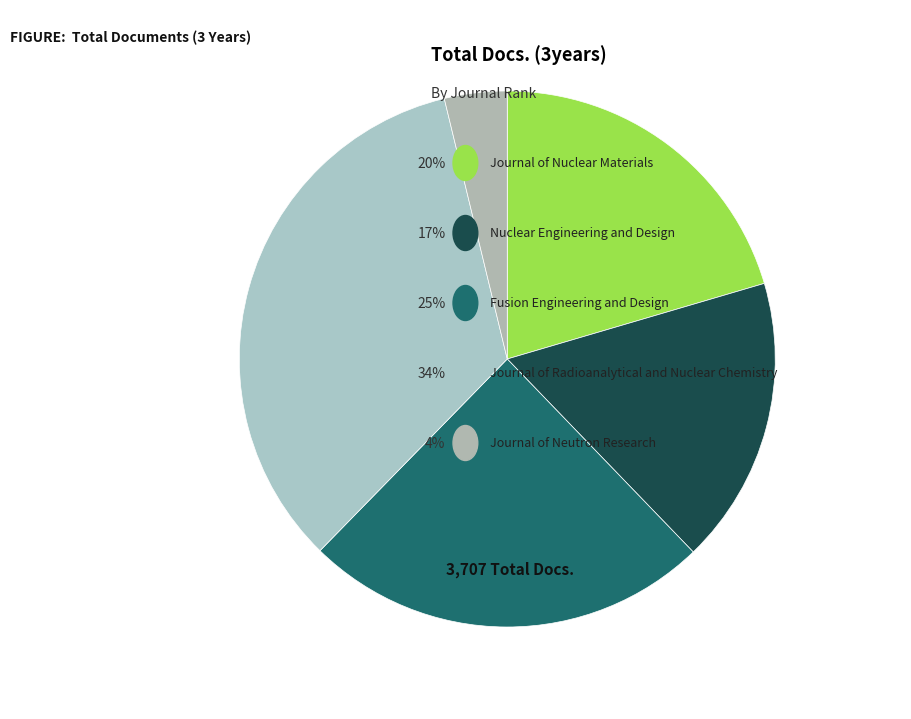

Does any single category account for the majority?

No